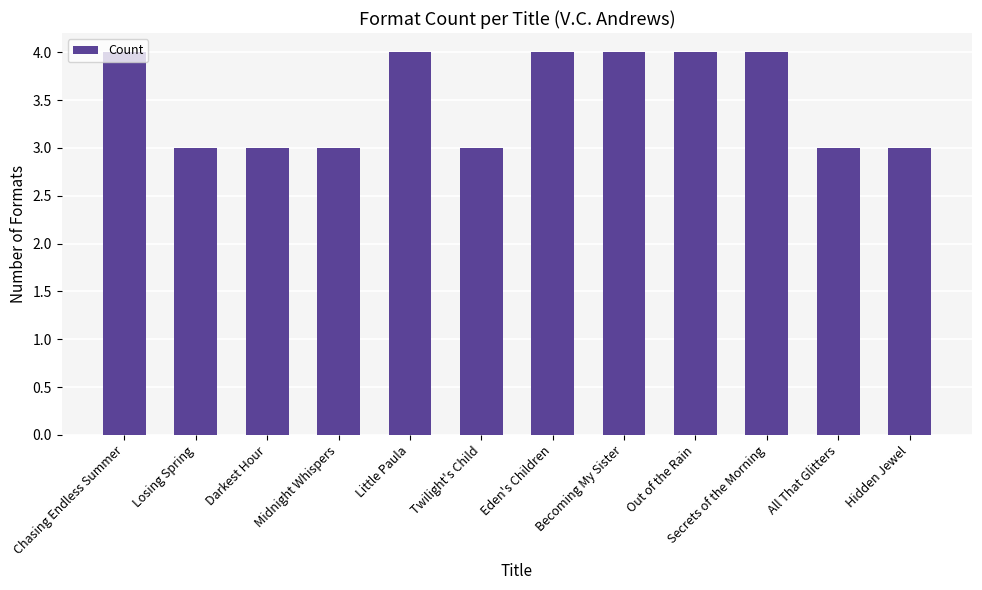

What is the average value?

4